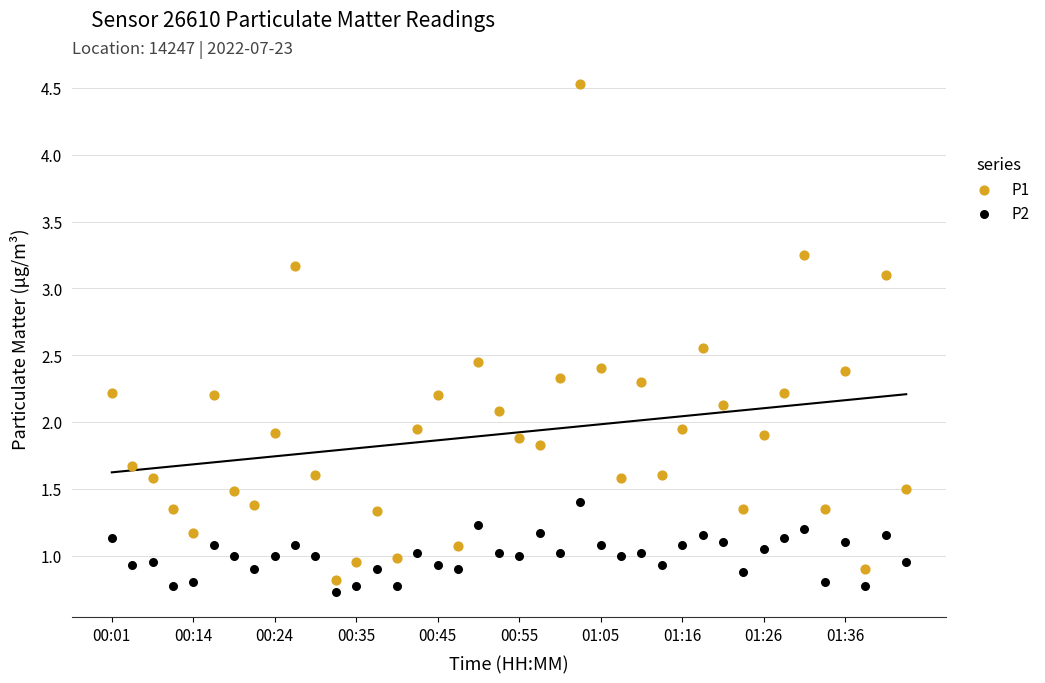

Across all data points, what is the range of Y values (max minus min)?

3.8